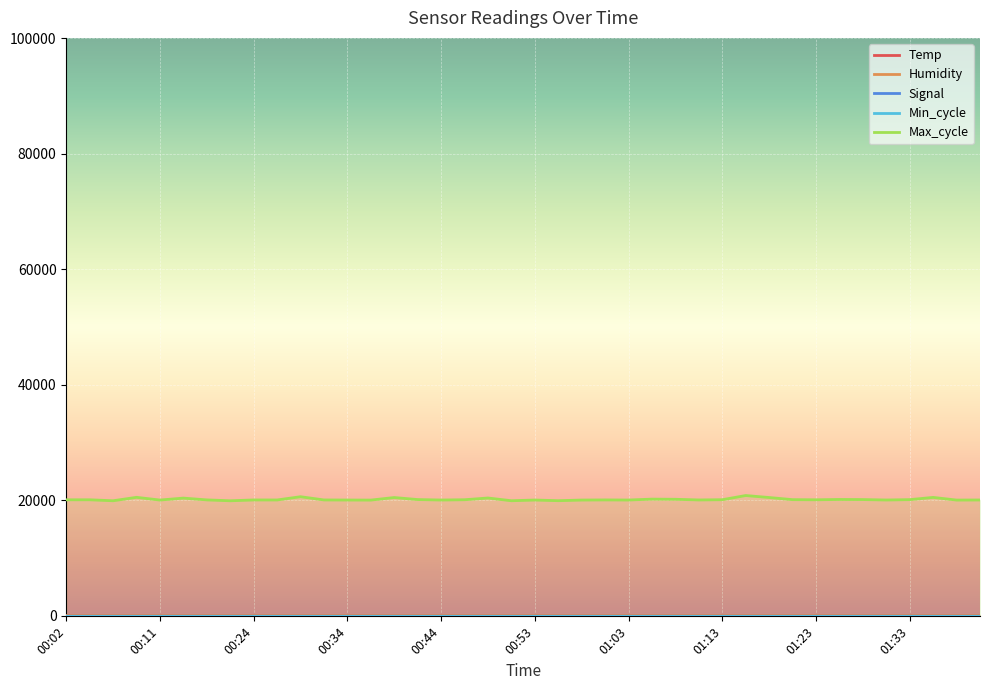

Reading left to right, extract all data points from this chart.

Temp: 1.8	1.8	1.8	1.8	1.8	1.8	1.8	1.7	2.0	1.7	1.6	1.5	1.5	1.5	1.4	1.4	1.3	1.3	1.2	1.2	1.2	1.2	1.2	1.1	1.2	1.1	1.1	1.0	1.1	1.1	0.8	1.0	1.0	1.0	1.0	1.1	1.2	0.9	0.8	0.8
Humidity: 99.9	99.9	99.9	99.9	99.9	99.9	99.9	99.9	99.9	99.9	99.9	99.9	99.9	99.9	99.9	99.9	99.9	99.9	99.9	99.9	99.9	99.9	99.9	99.9	99.9	99.9	99.9	99.9	99.9	99.9	99.9	99.9	99.9	99.9	99.9	99.9	99.9	99.9	99.9	99.9
Signal: -81.0	-81.0	-81.0	-81.0	-82.0	-80.0	-81.0	-80.0	-80.0	-82.0	-81.0	-81.0	-81.0	-81.0	-80.0	-81.0	-81.0	-81.0	-81.0	-81.0	-81.0	-80.0	-80.0	-80.0	-81.0	-80.0	-81.0	-81.0	-81.0	-82.0	-82.0	-82.0	-82.0	-81.0	-80.0	-81.0	-80.0	-81.0	-81.0	-81.0
Min_cycle: 28.0	28.0	28.0	28.0	28.0	28.0	28.0	28.0	28.0	28.0	28.0	28.0	28.0	28.0	28.0	28.0	28.0	28.0	28.0	28.0	28.0	28.0	28.0	28.0	28.0	28.0	28.0	28.0	28.0	28.0	28.0	28.0	28.0	28.0	28.0	28.0	28.0	28.0	28.0	28.0
Max_cycle: 20087.0	20091.0	19921.0	20516.0	20044.0	20381.0	20071.0	19917.0	20061.0	20059.0	20621.0	20063.0	20048.0	20037.0	20479.0	20129.0	20049.0	20098.0	20399.0	19925.0	20048.0	19932.0	20044.0	20068.0	20049.0	20206.0	20179.0	20061.0	20103.0	20827.0	20482.0	20114.0	20088.0	20145.0	20128.0	20053.0	20116.0	20502.0	20041.0	20056.0